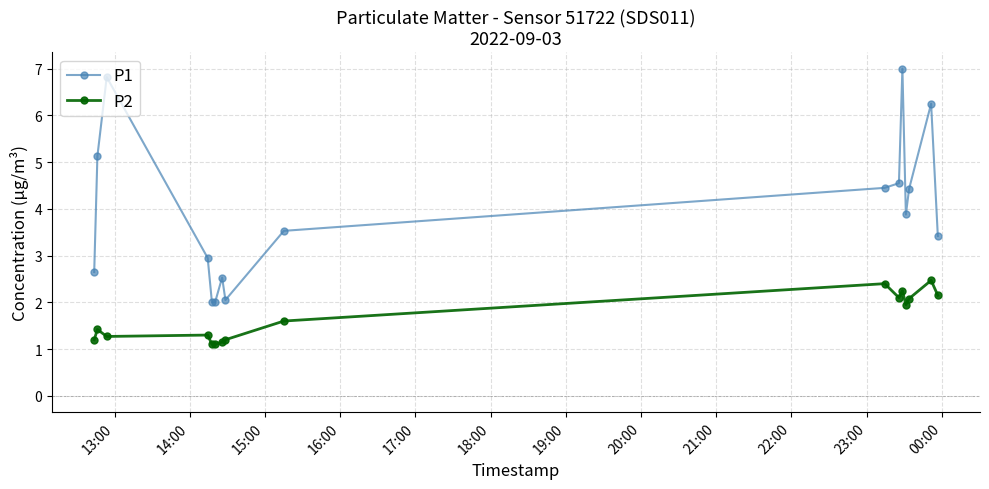

True or false: P1 and P2 cross at least once.

False